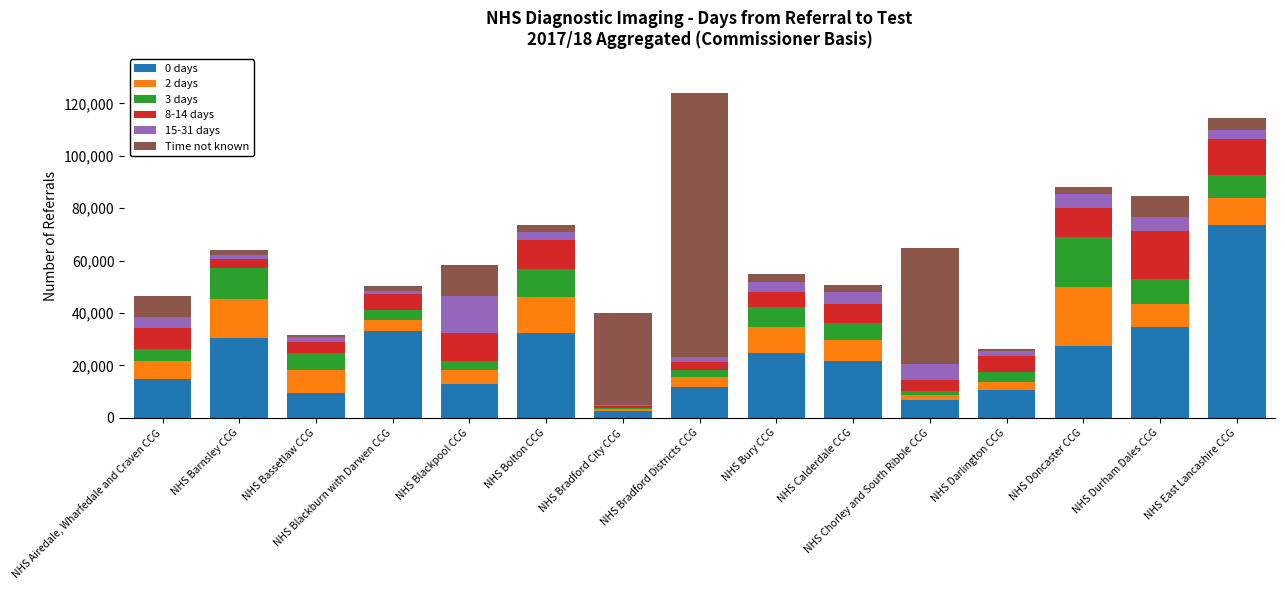

How many values in the 0 days series are below 21585?

7